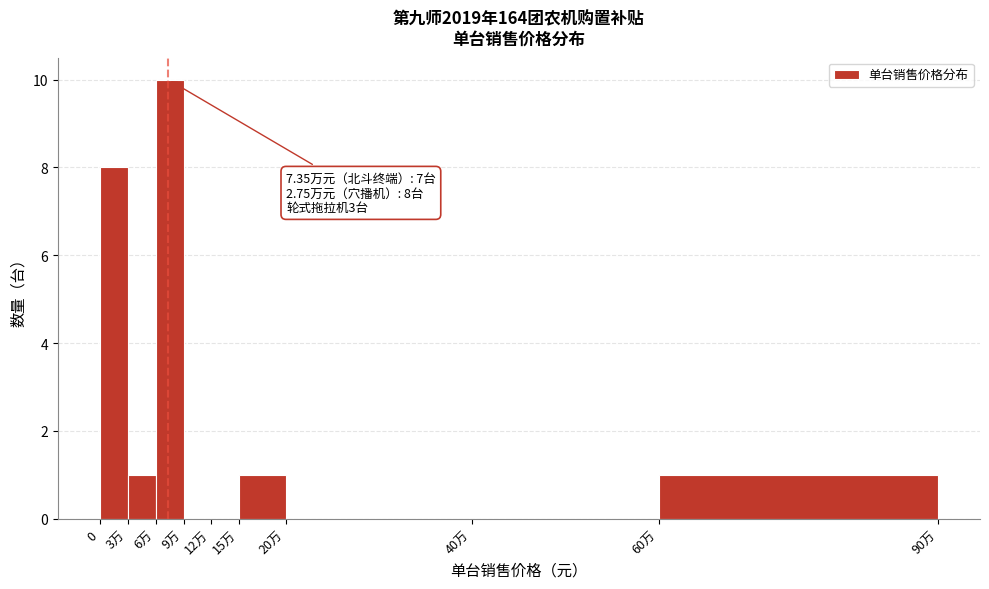

Reading right to left, list all the values displayed in this chart.

60万=1	40万=0	20万=0	15万=1	12万=0	9万=0	6万=10	3万=1	0=8